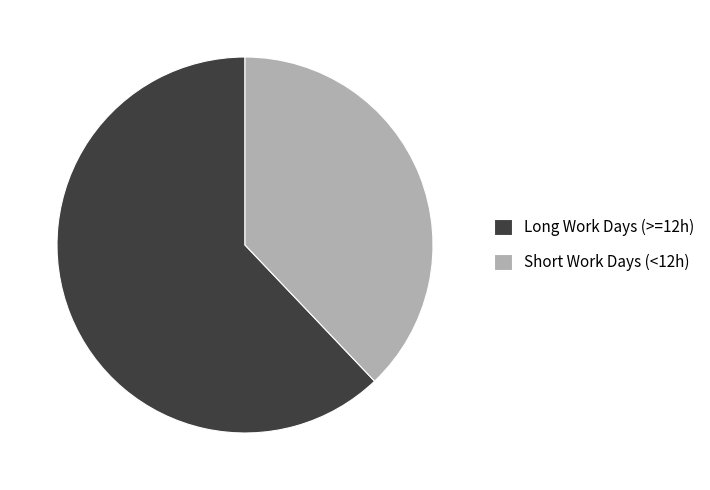

Which slice is the smallest?

Short Work Days (<12h)